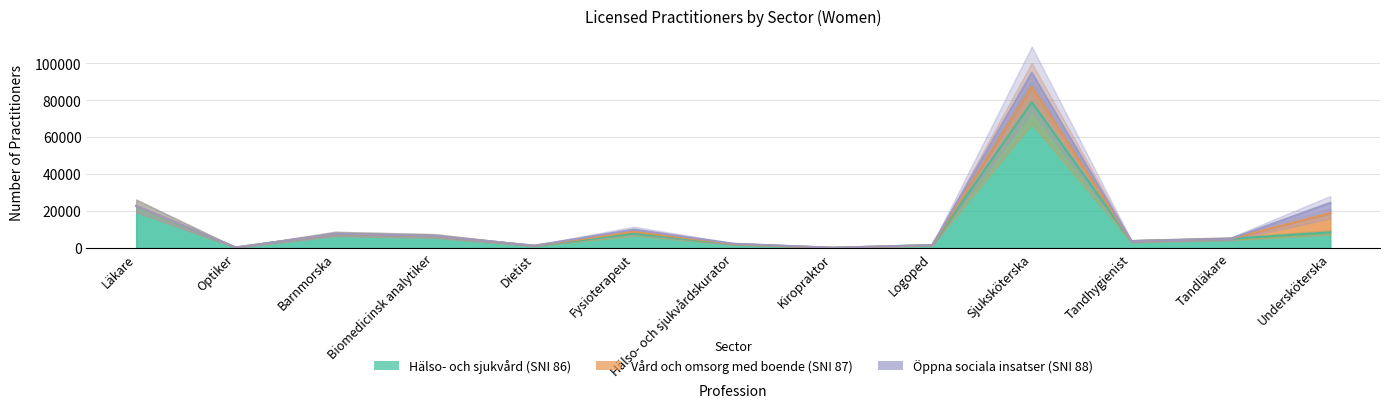

How many values in the Hälso- och sjukvård (SNI 86) series exceed 5068?

6